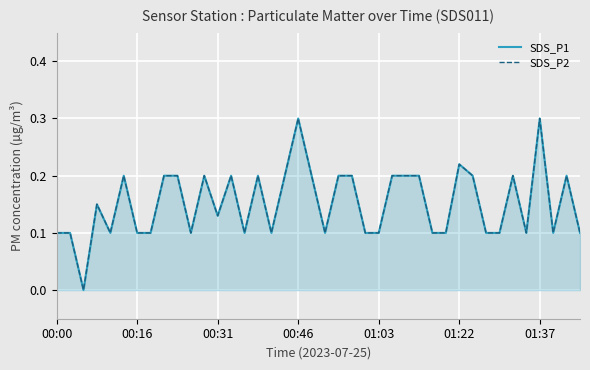

Between 26 and 7, which is larger?

26